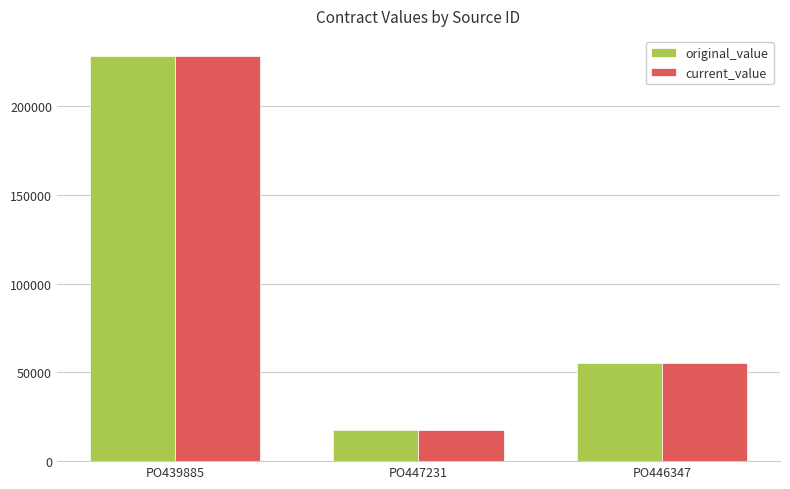

List the labels in order of current_value value, largest first.

PO439885, PO446347, PO447231